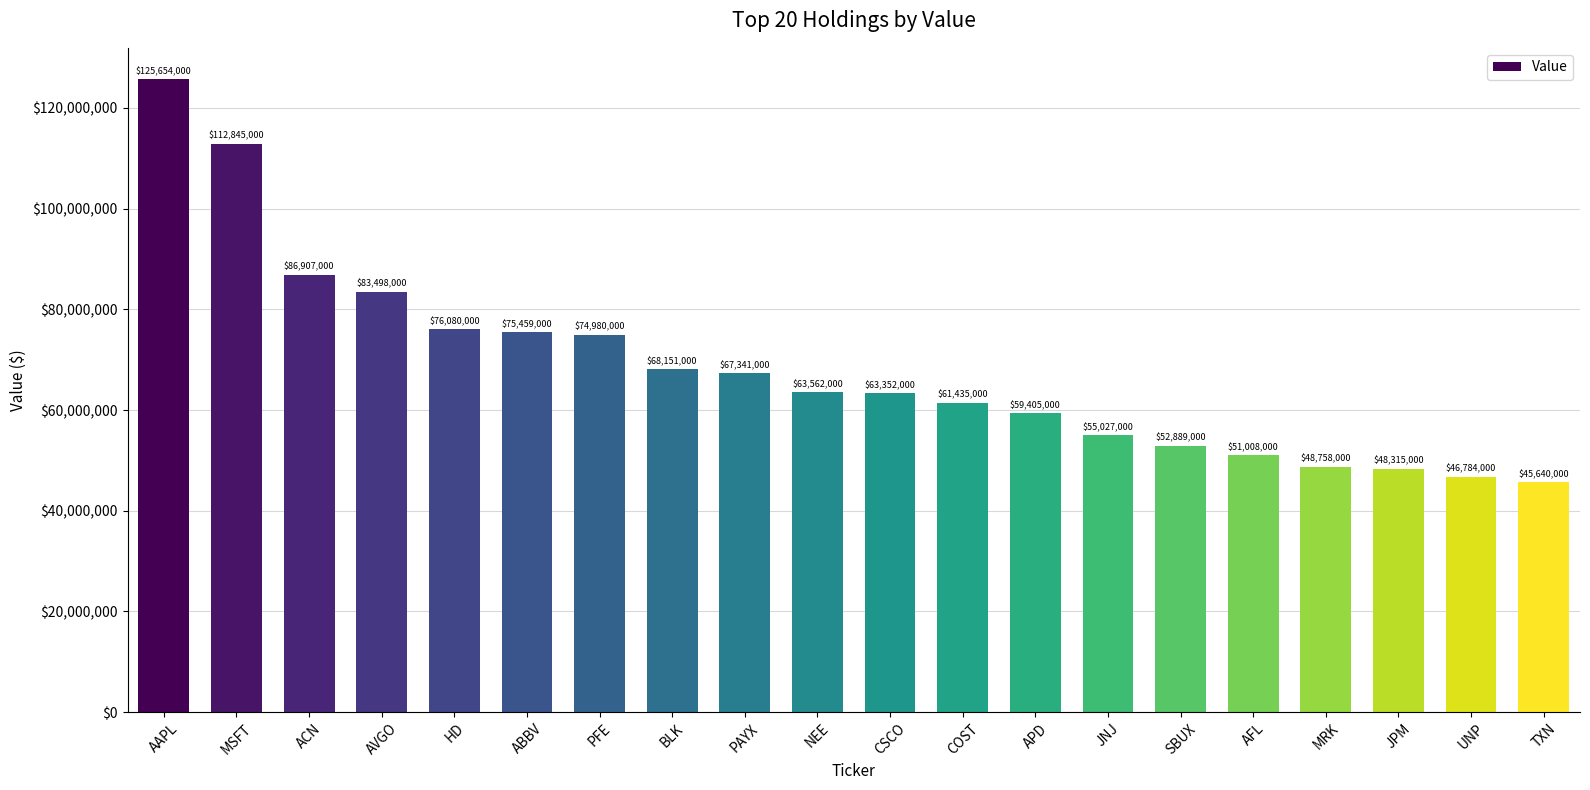

Rank the categories by value from highest to lowest.

AAPL, MSFT, ACN, AVGO, HD, ABBV, PFE, BLK, PAYX, NEE, CSCO, COST, APD, JNJ, SBUX, AFL, MRK, JPM, UNP, TXN